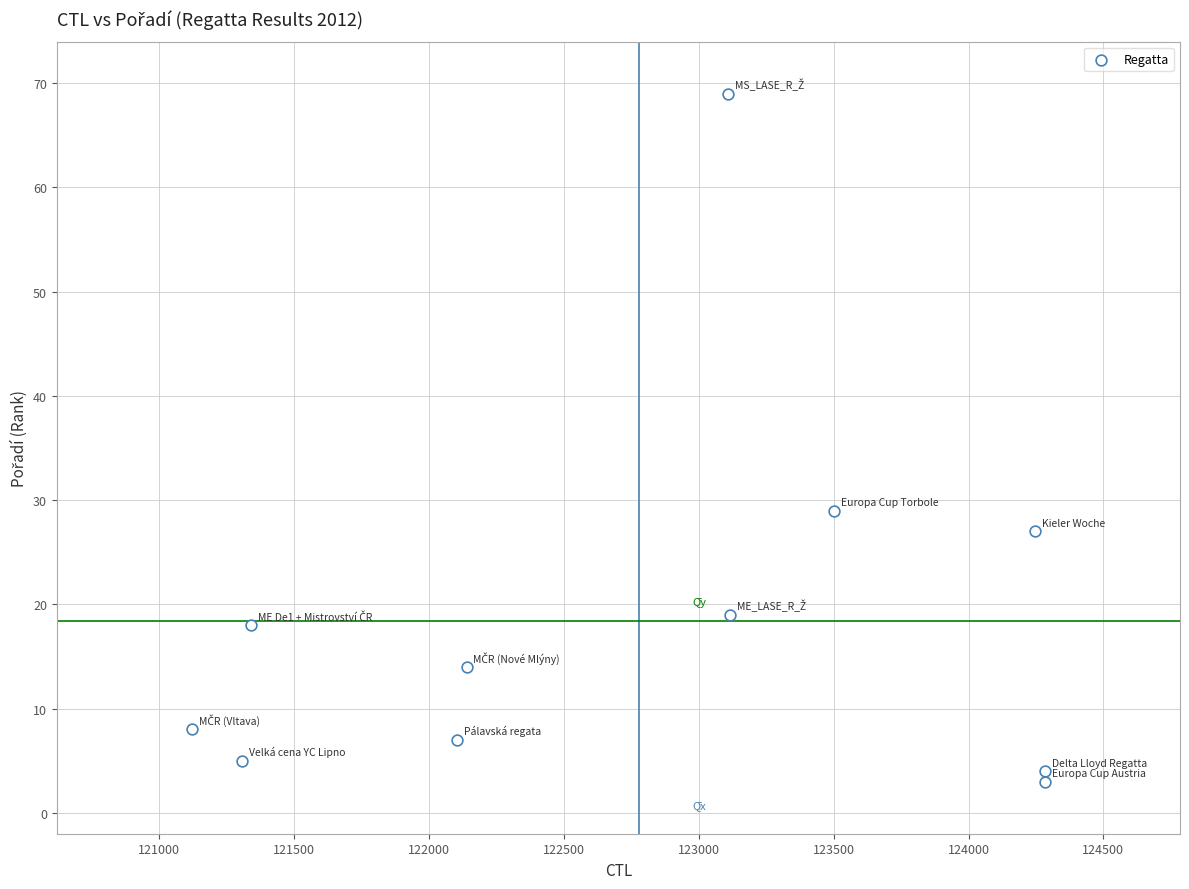

What Y value in the scatter plot is closest to 36?

29